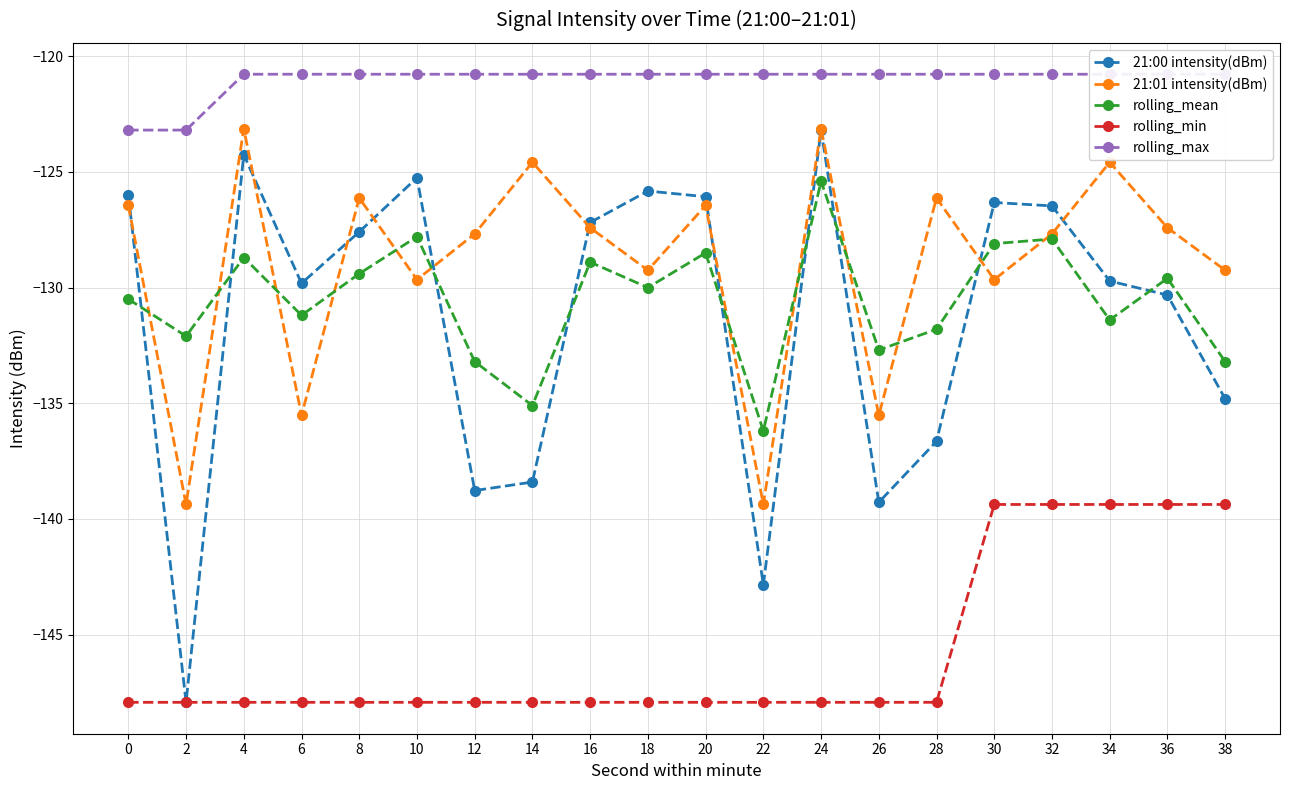

Where is 21:00 intensity(dBm) nearest to the value -135?

38